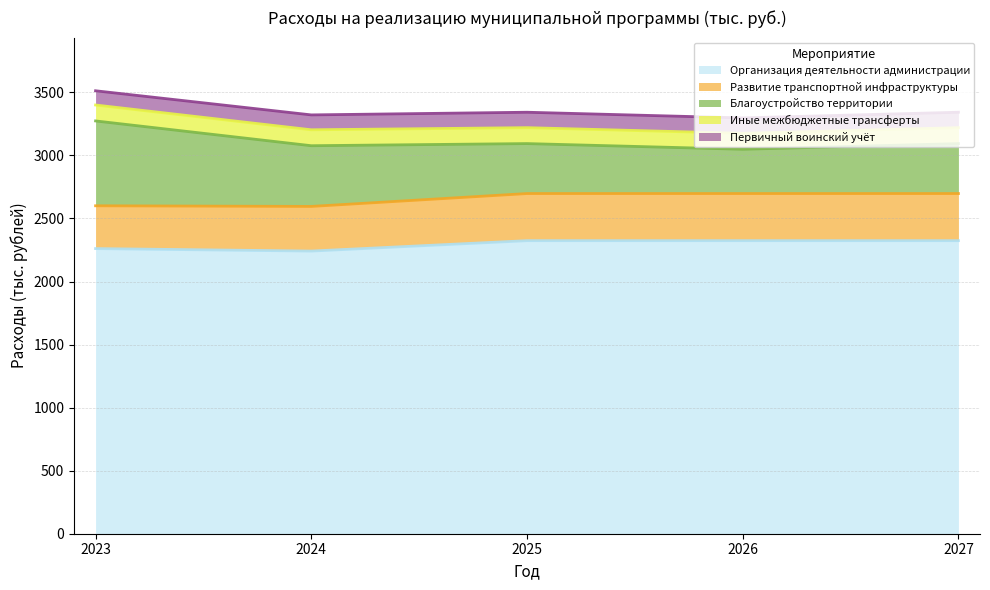

At which label is Благоустройство территории closest to 512?

2024